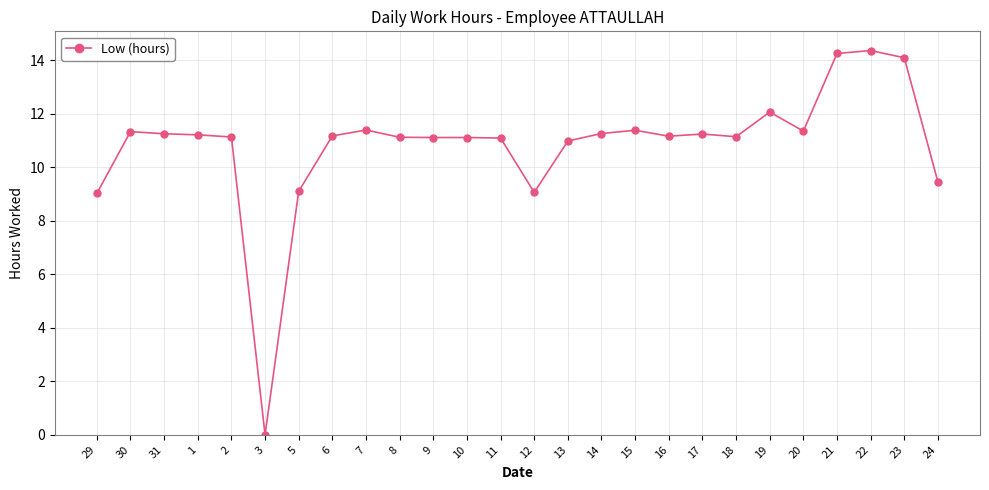

What is the change in value from 31 to 18?

-0.1